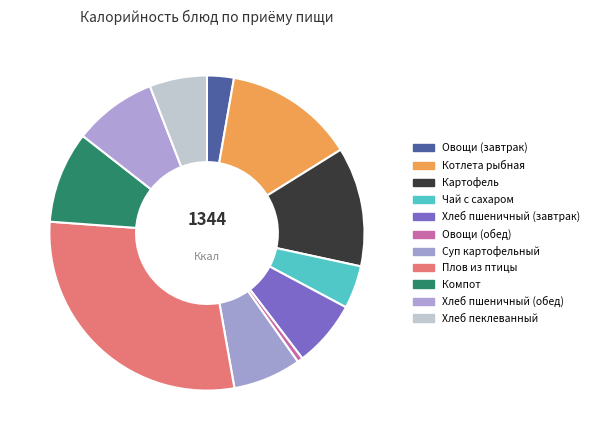

How many slices are in this pie chart?

11